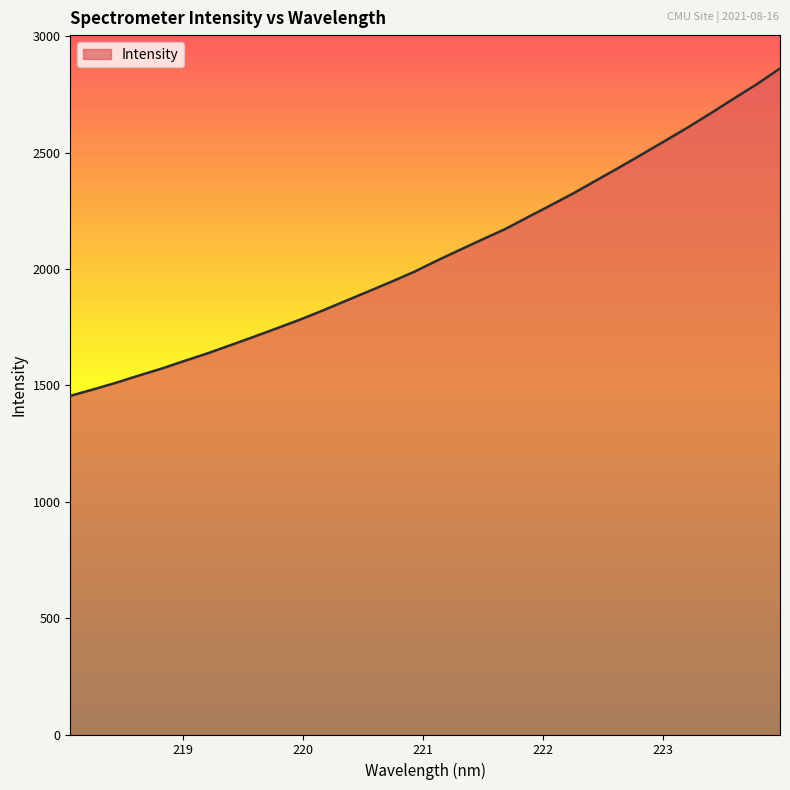

What is the smallest value displayed?

1455.2